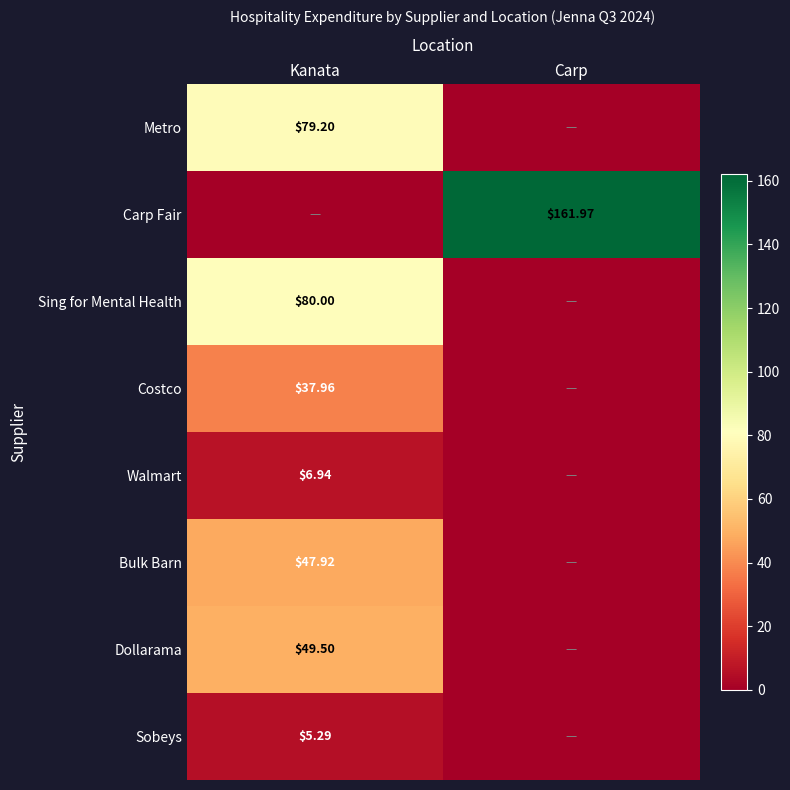

At which label is Sing for Mental Health closest to 40?

Kanata